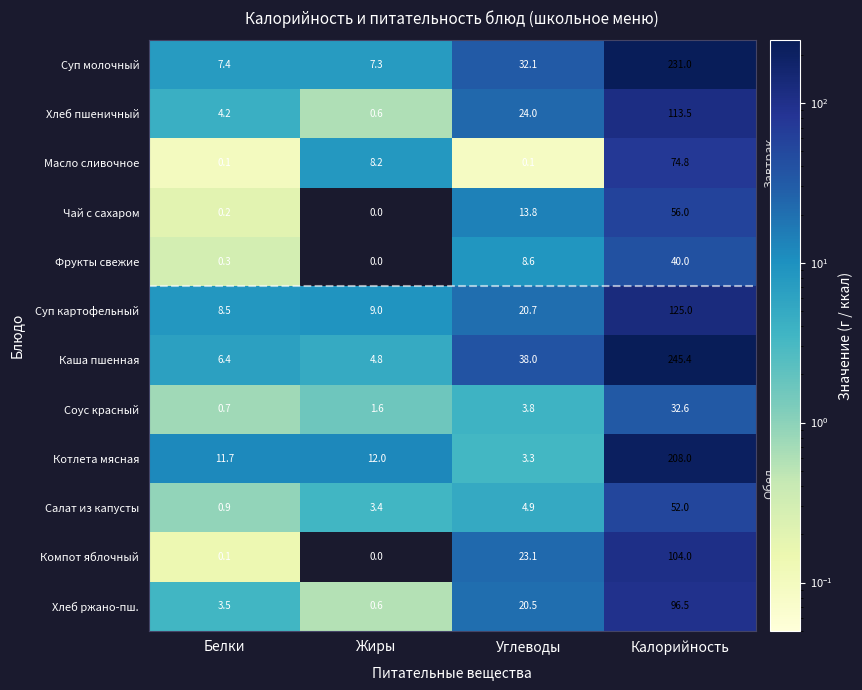

What is the total value across all series at Калорийность?

1378.8